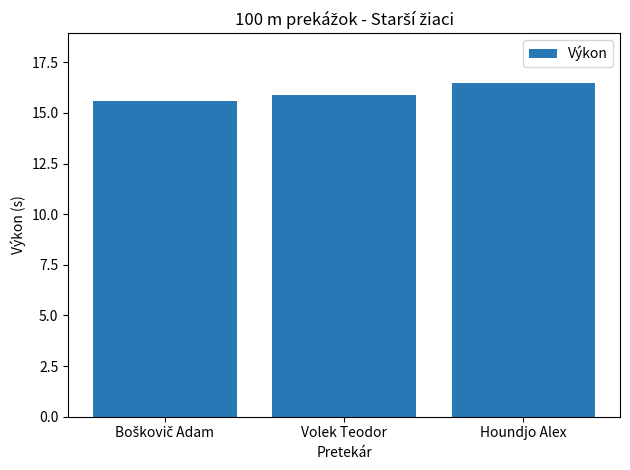

What is the average value?

16.0